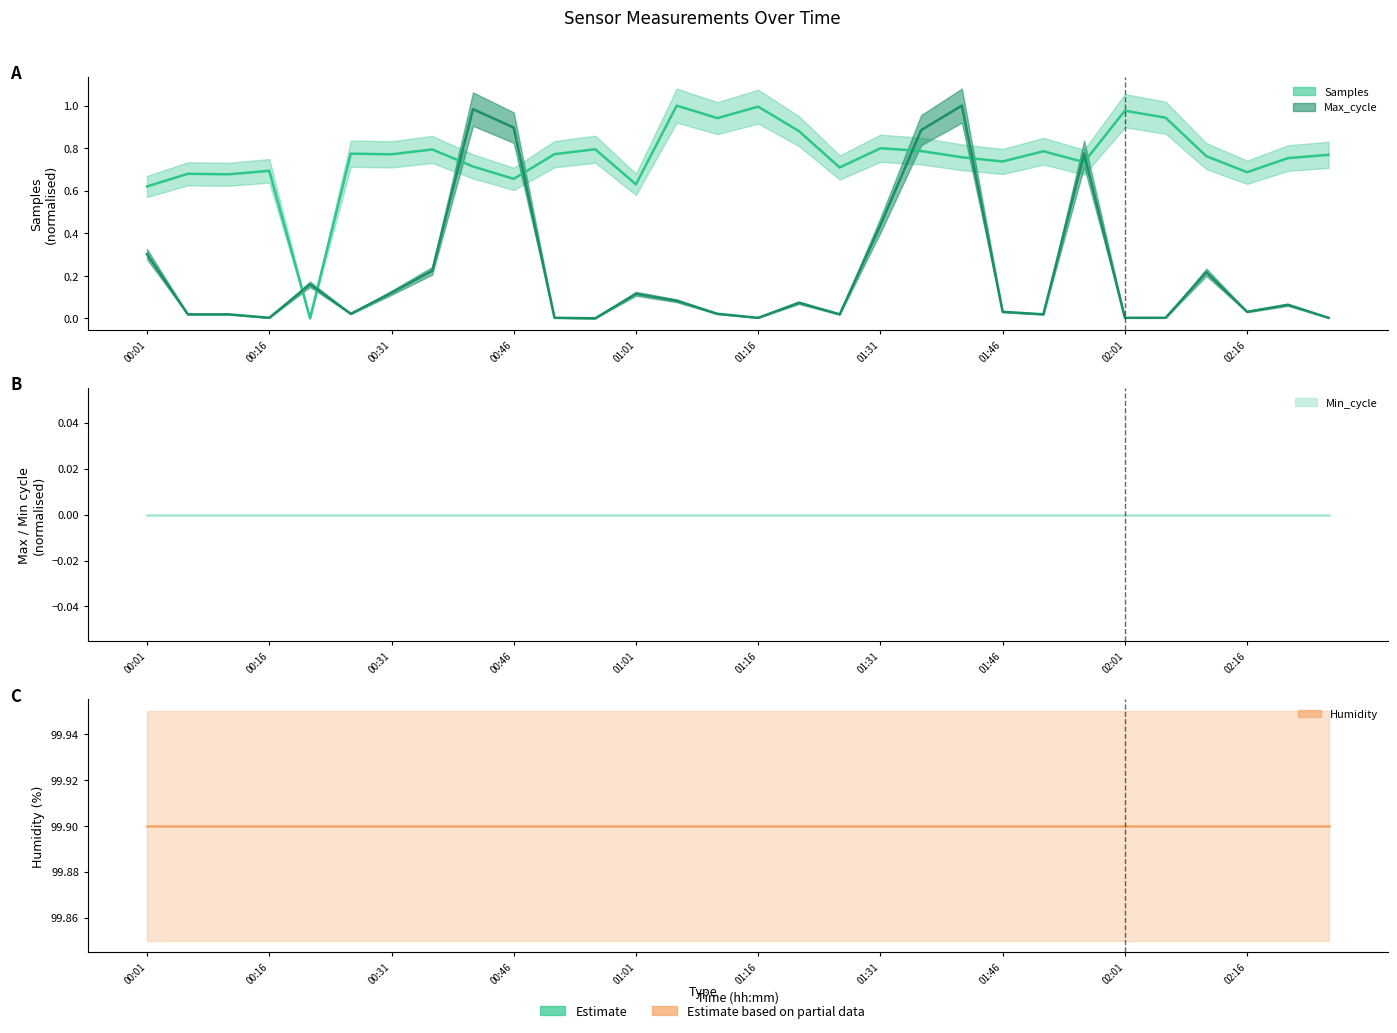

True or false: Max_cycle has more than 0 points higher than both neighbors.

True